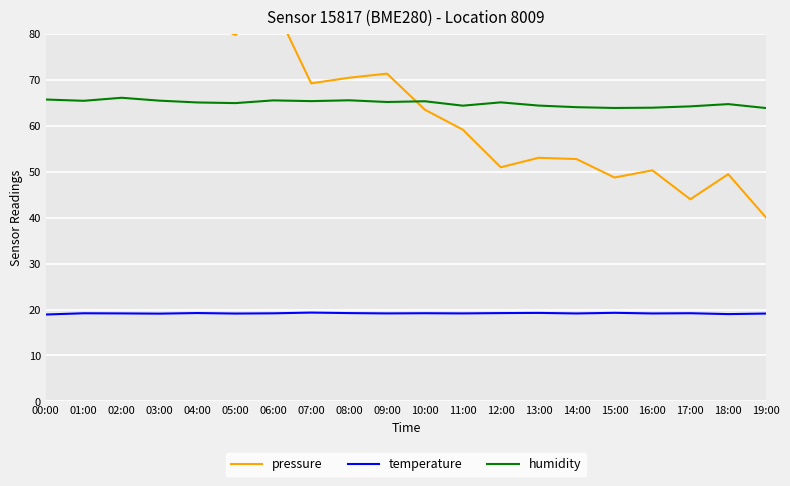

True or false: humidity and temperature intersect in this chart.

False